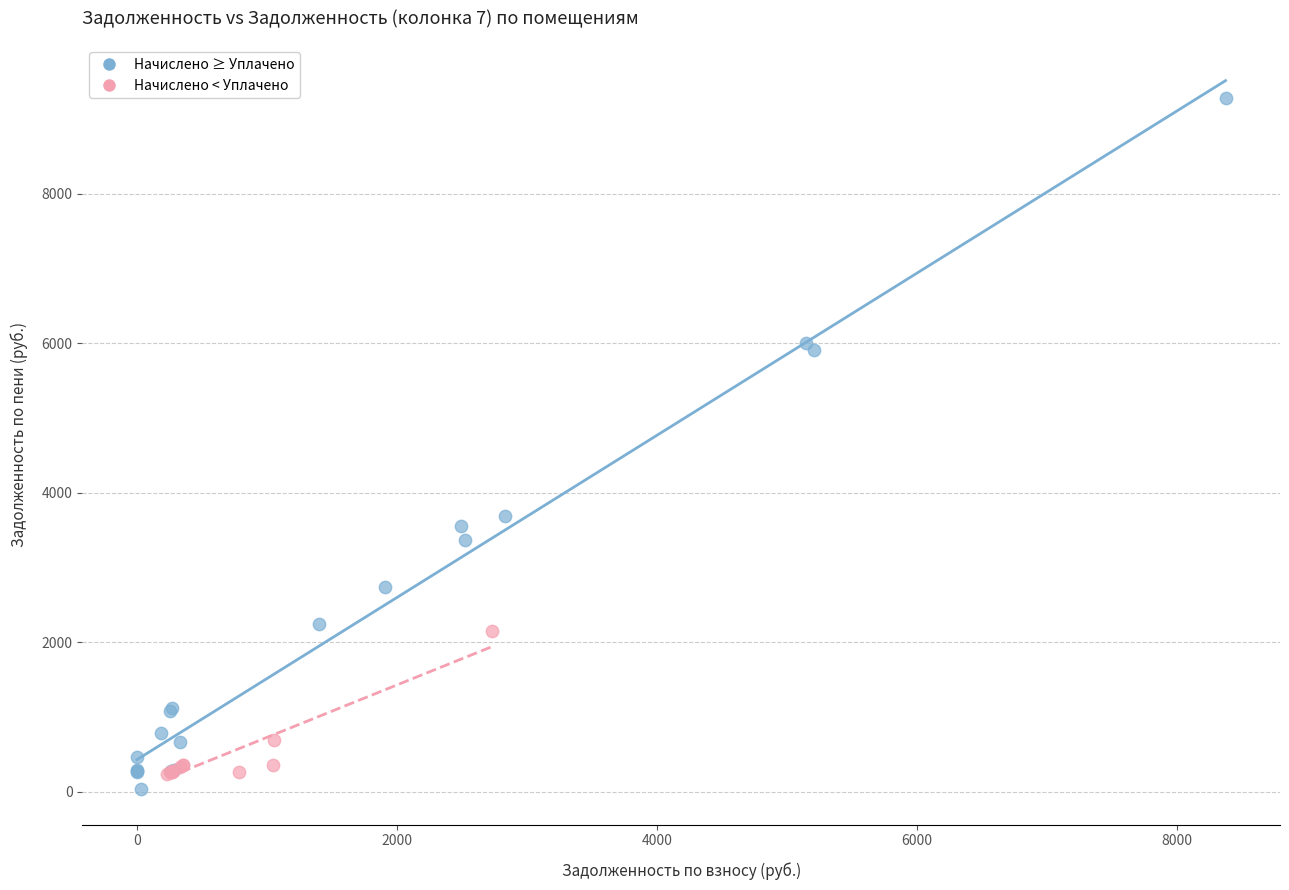

Which series contains the highest Y value?

Начислено ≥ Уплачено